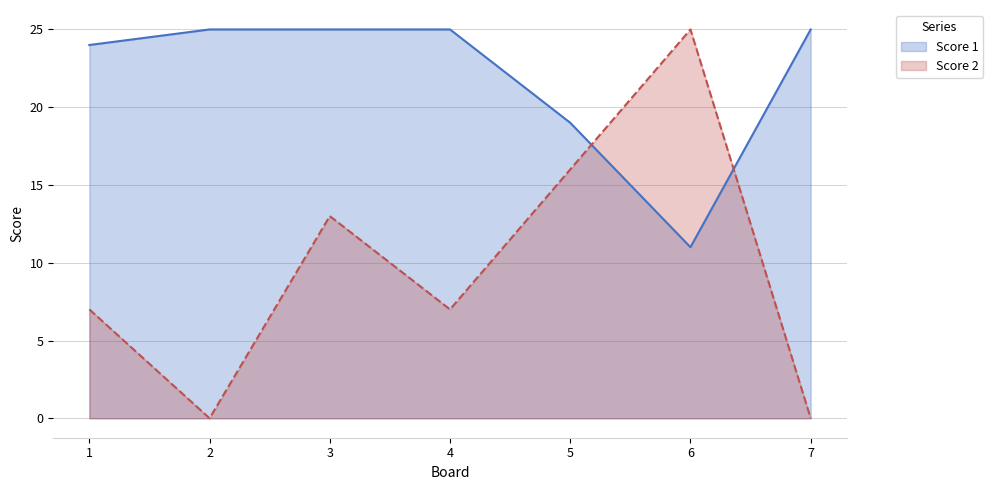

Which category has the lowest value across all series?

2